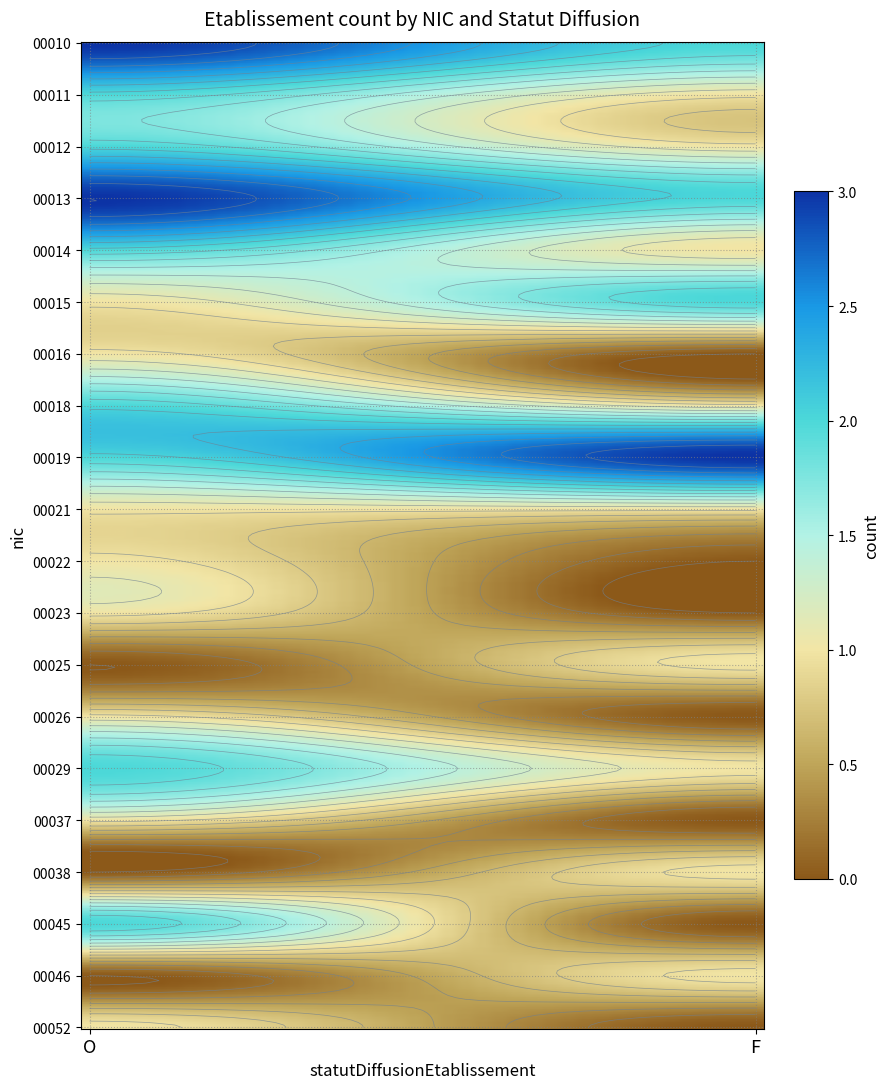

At F, list the series in order from smallest to largest.

00016, 00022, 00023, 00026, 00037, 00045, 00052, 00011, 00012, 00014, 00018, 00021, 00025, 00029, 00038, 00046, 00010, 00013, 00015, 00019